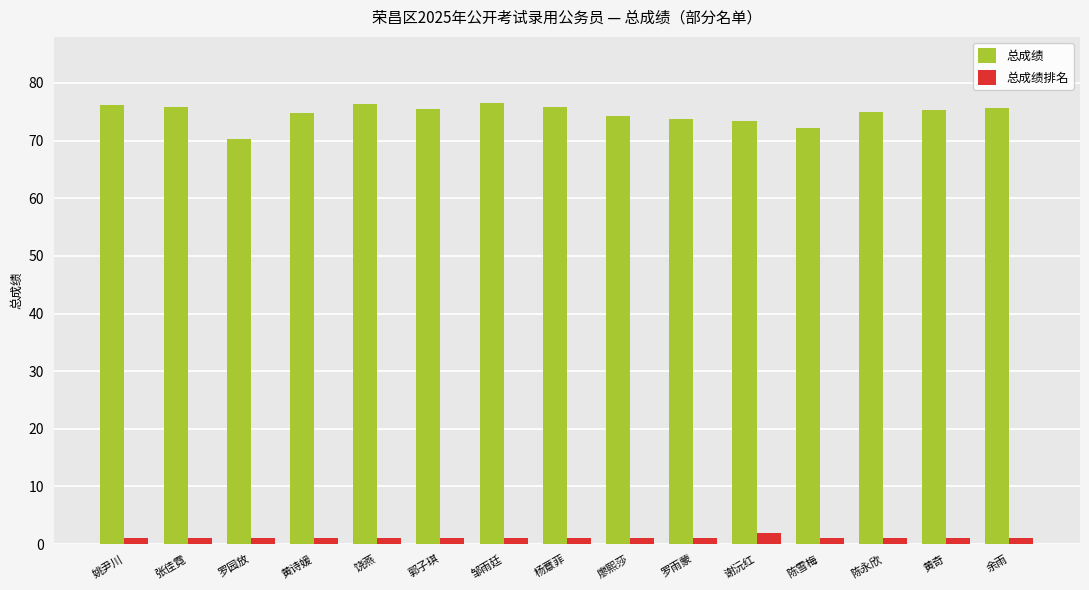

What is the label of the 9th bar from the left?

廖熙莎